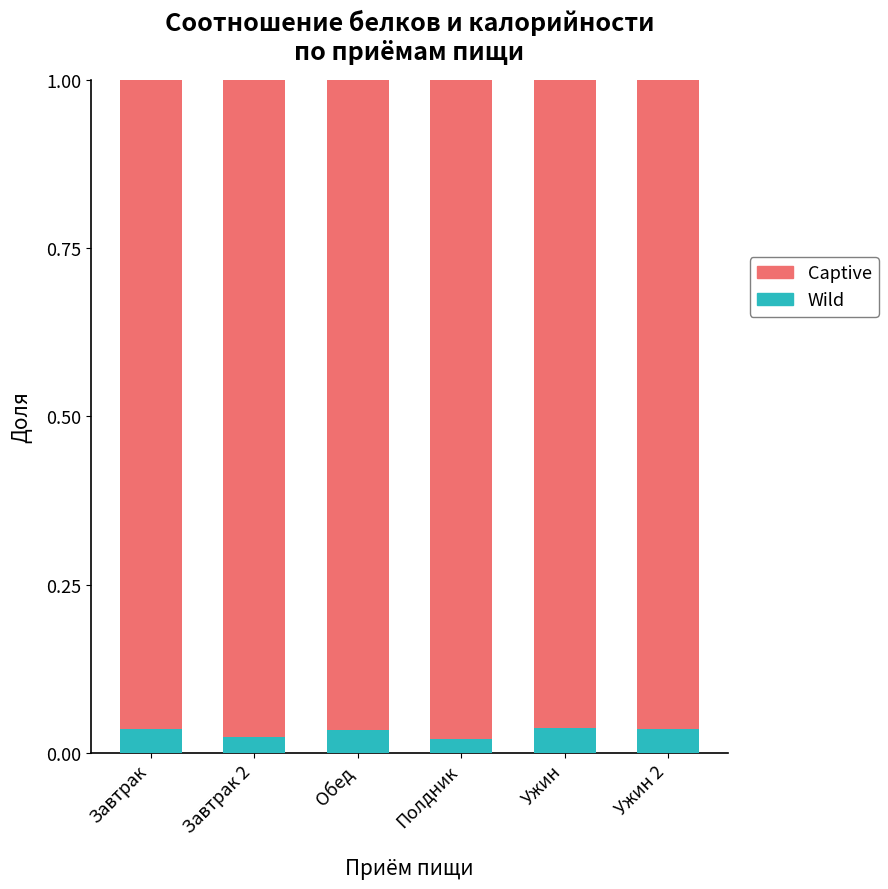

Are the bars horizontal?

No